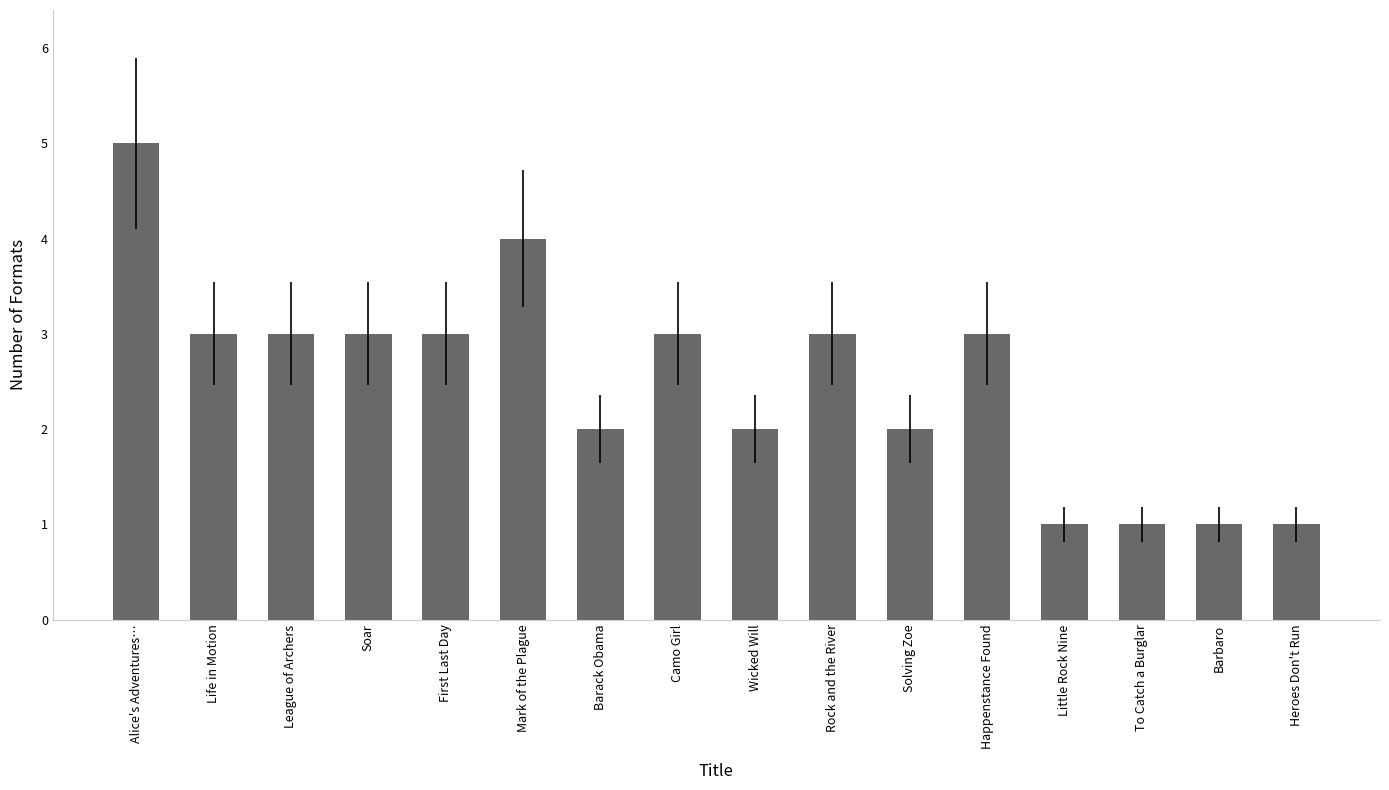

What is the ratio of the value at Rock and the River to the value at League of Archers?

1.0